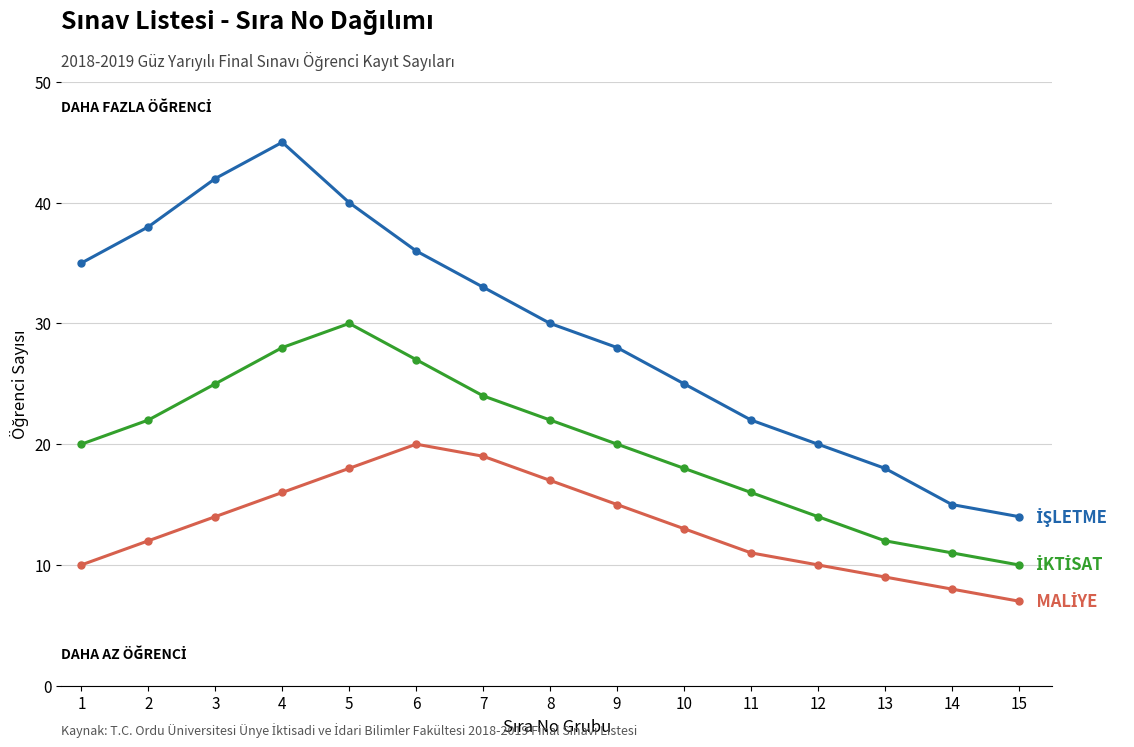

What is the total value across all series at 3?

81